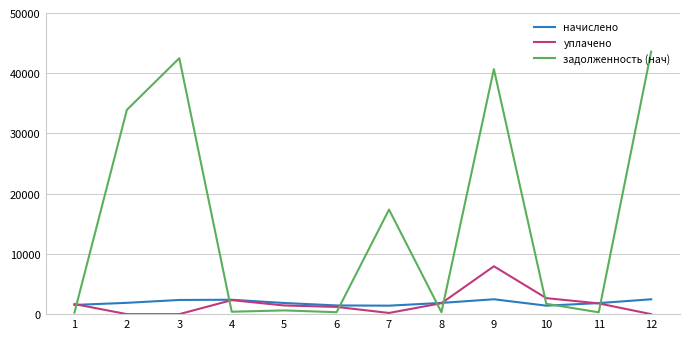

What is the approximate value of начислено at 6?

1443.2